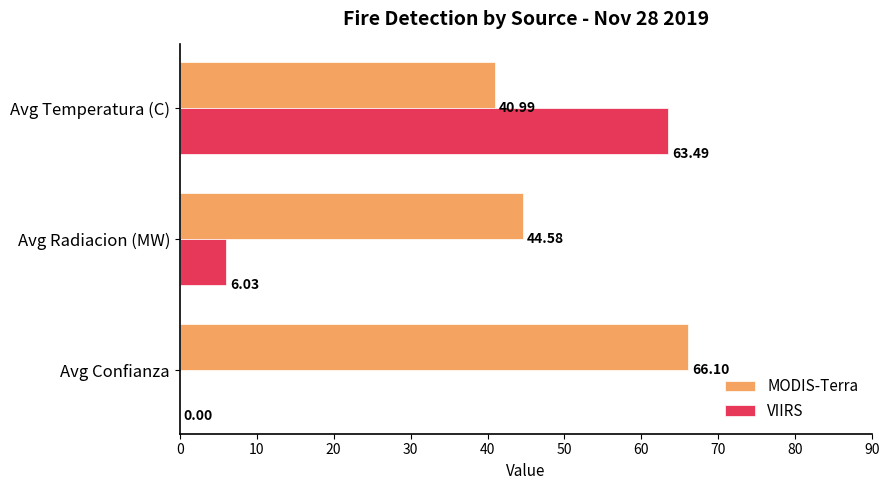

Is the value of MODIS-Terra at Avg Temperatura (C) greater than the value of VIIRS at Avg Radiacion (MW)?

Yes